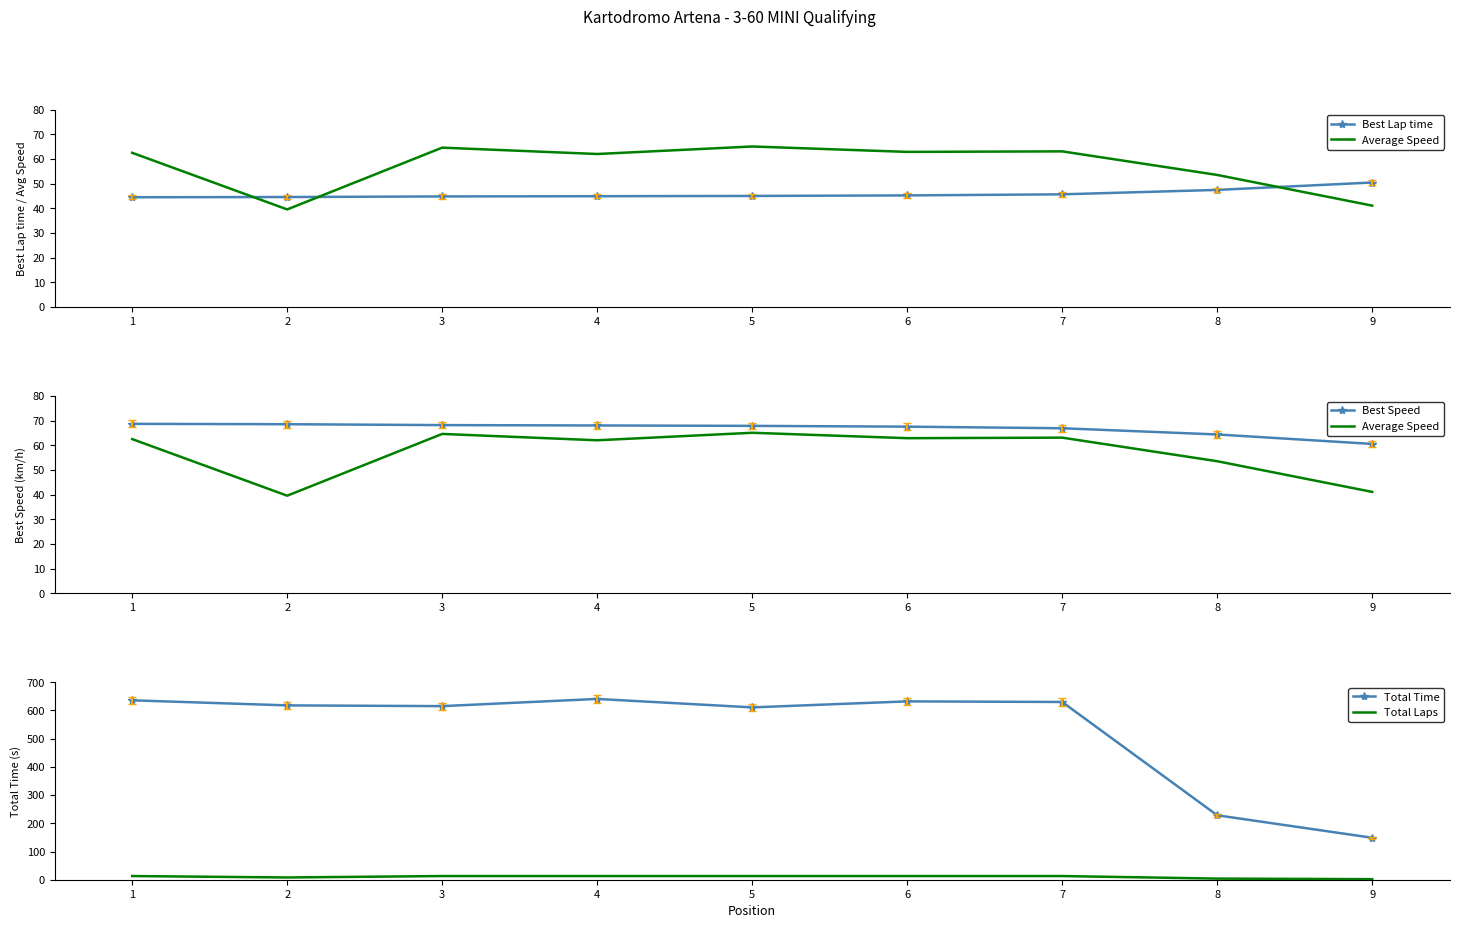

What is the difference between the second highest and second lowest values in the Total Time series?

407.6